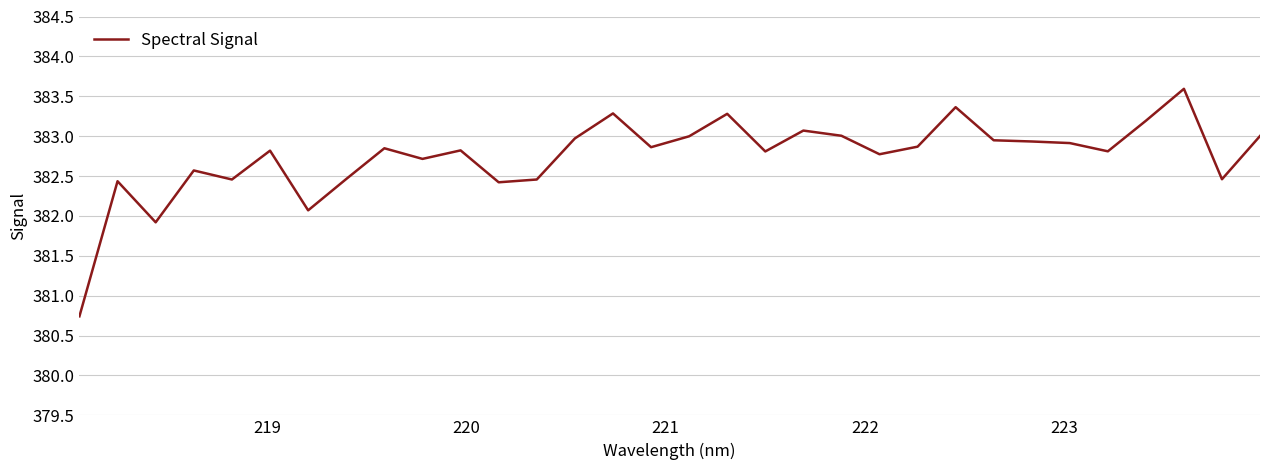

What is the minimum value shown in the chart?

380.7